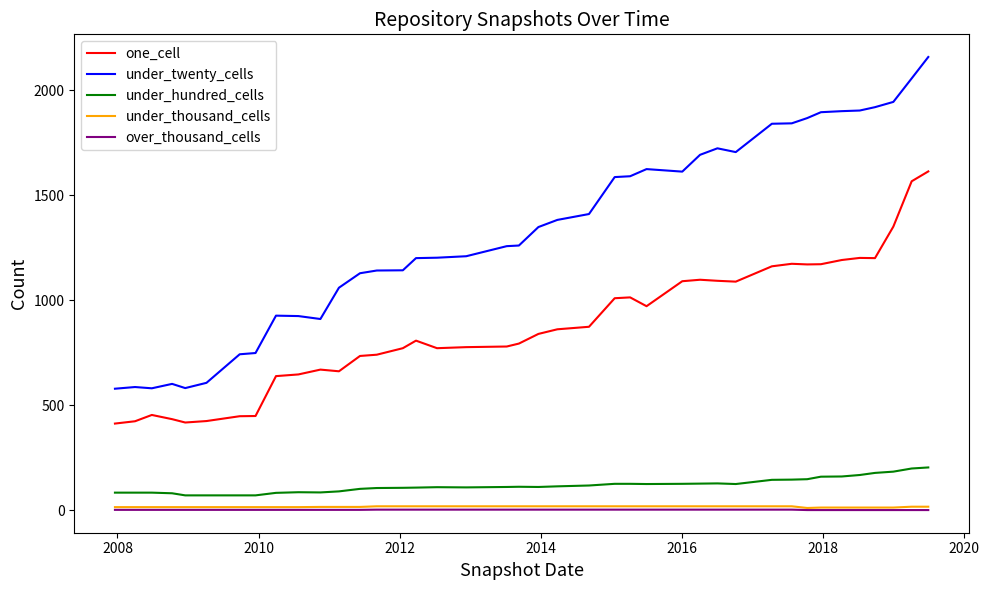

Which series has the largest range (max minus min)?

under_twenty_cells